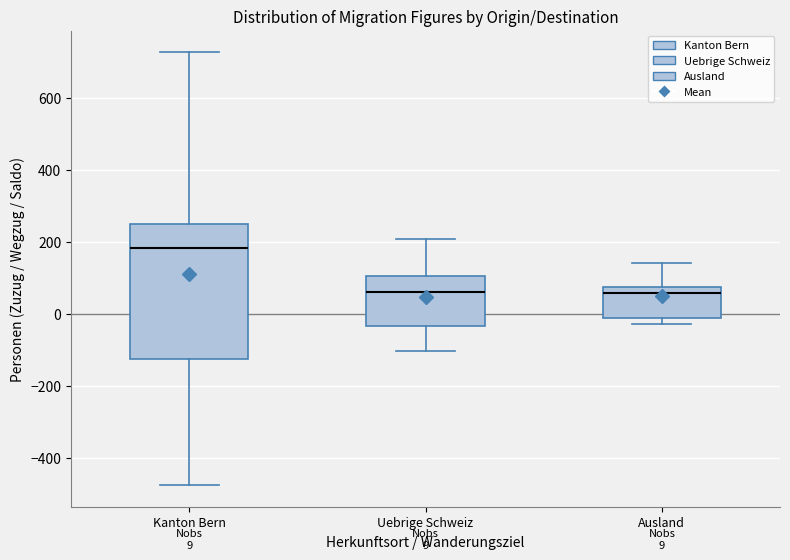

Which box has the highest median line?

Kanton Bern